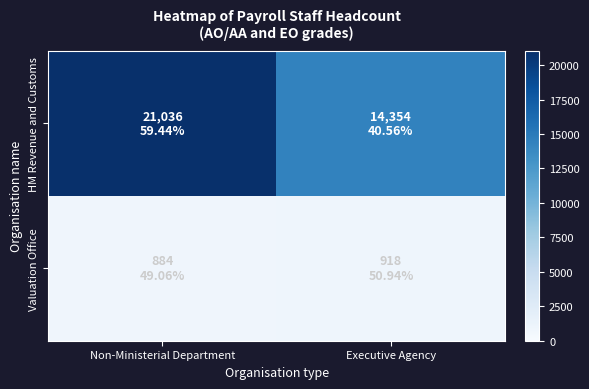

At Non-Ministerial Department, list the series in order from smallest to largest.

Valuation Office, HM Revenue and Customs